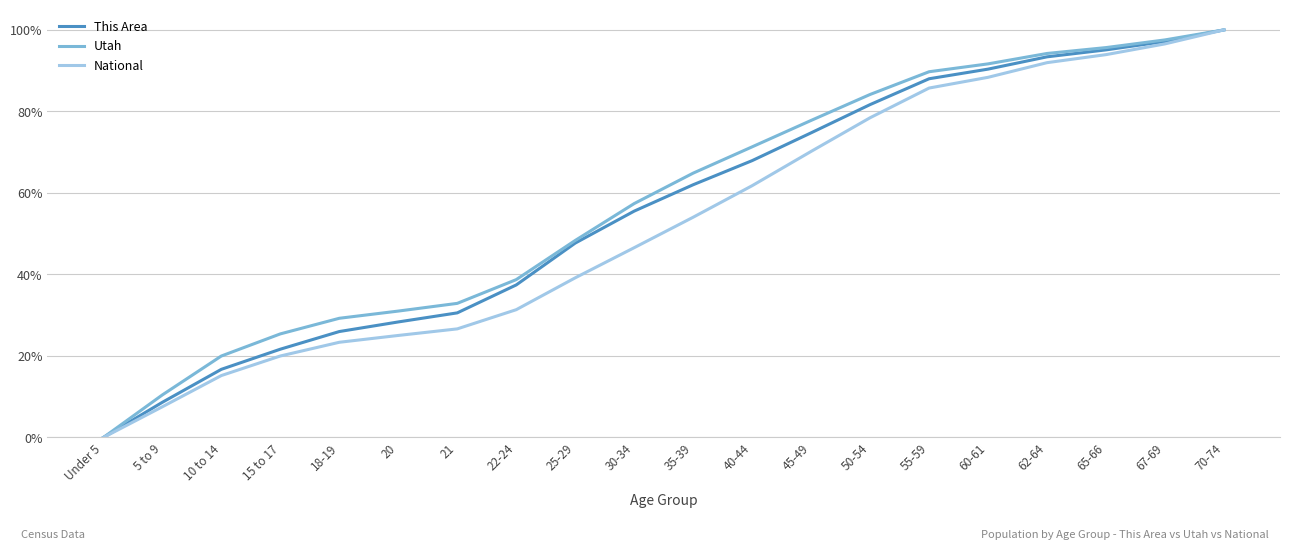

How many values in the This Area series exceed 62?

10